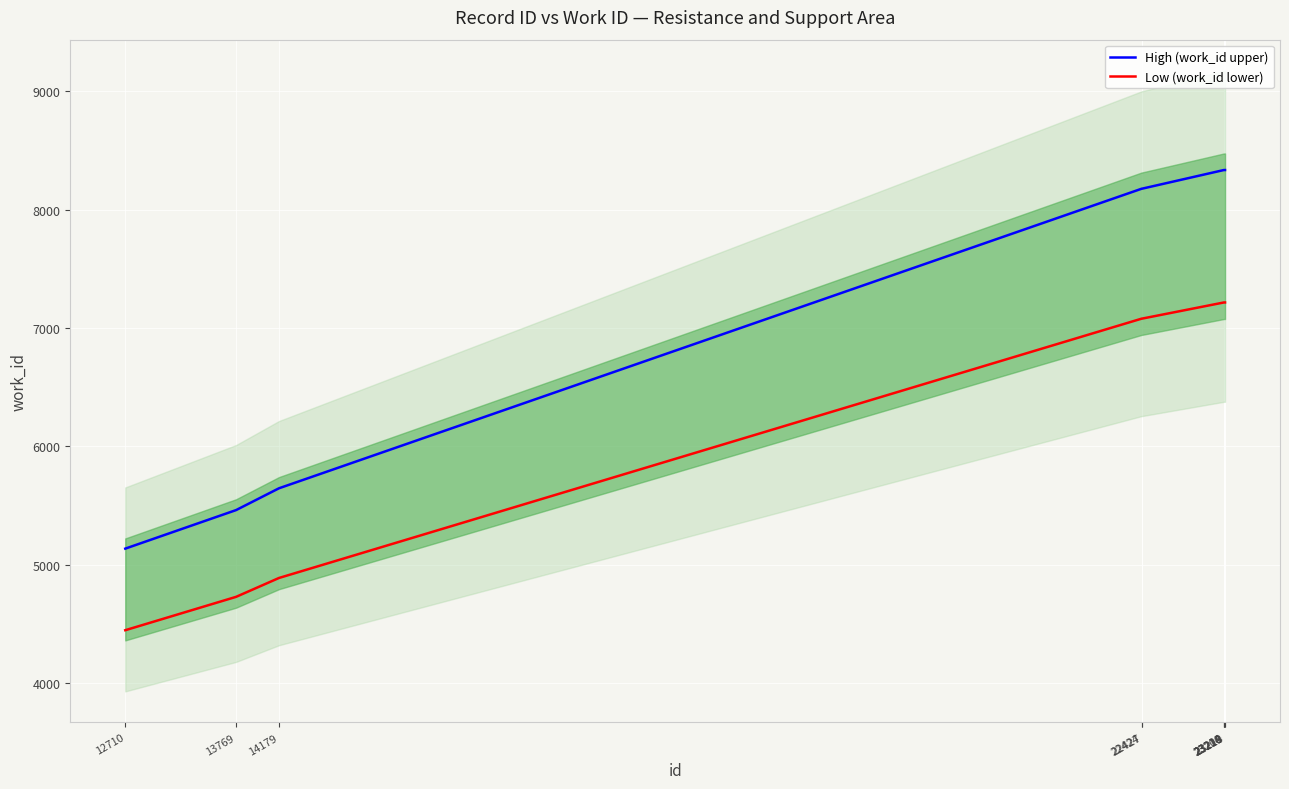

Reading right to left, transcribe all the data shown in this chart.

High (work_id upper): 8335.9	8335.9	8335.9	8335.9	8335.9	8178.3	8178.3	5645.2	5460.8	5134.9
Low (work_id lower): 7216.1	7216.1	7216.1	7216.1	7216.1	7079.7	7079.7	4886.8	4727.2	4445.1